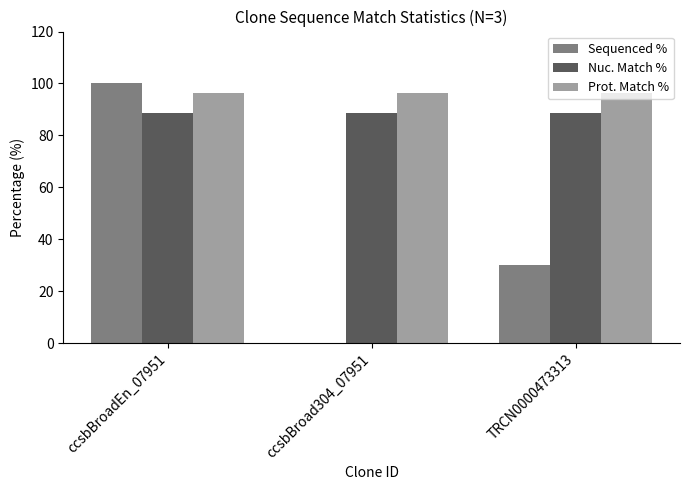

Is the value of Sequenced % at TRCN0000473313 greater than the value of Prot. Match % at ccsbBroadEn_07951?

No